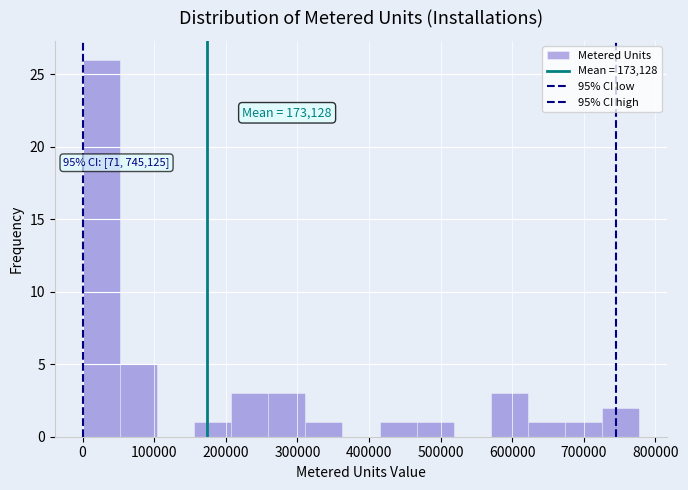

Over which range of the x-axis is the bar tallest?

0 to 50000